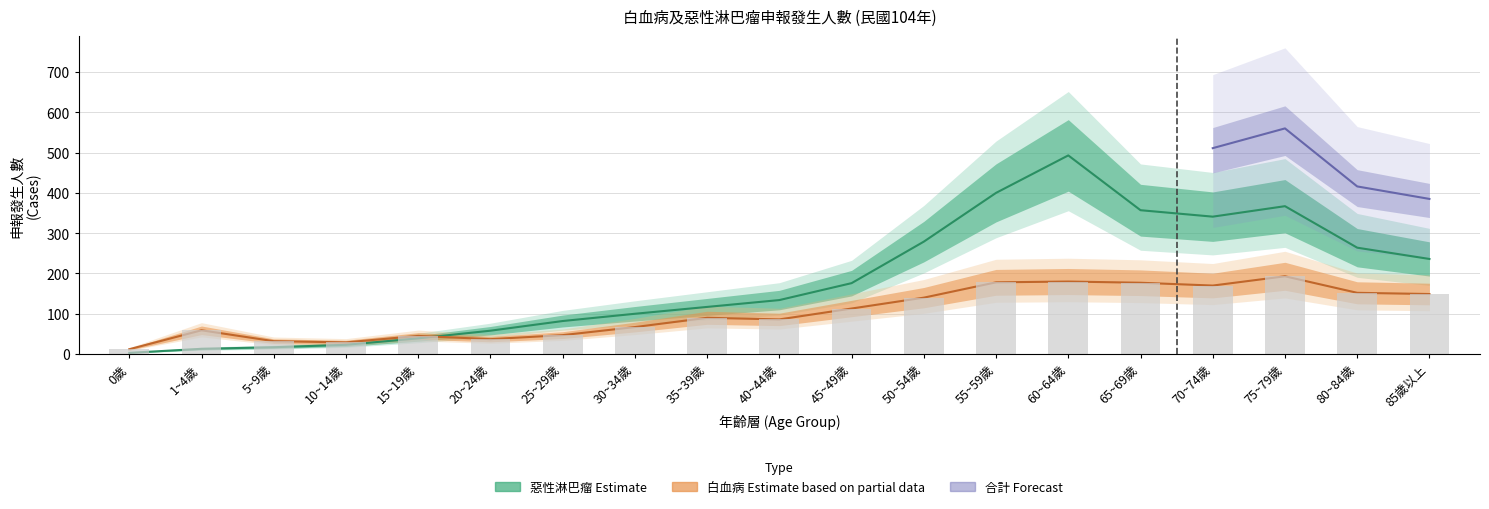

Approximately how many times larger is the value at 1~4歲 compared to 70~74歲?

0.3